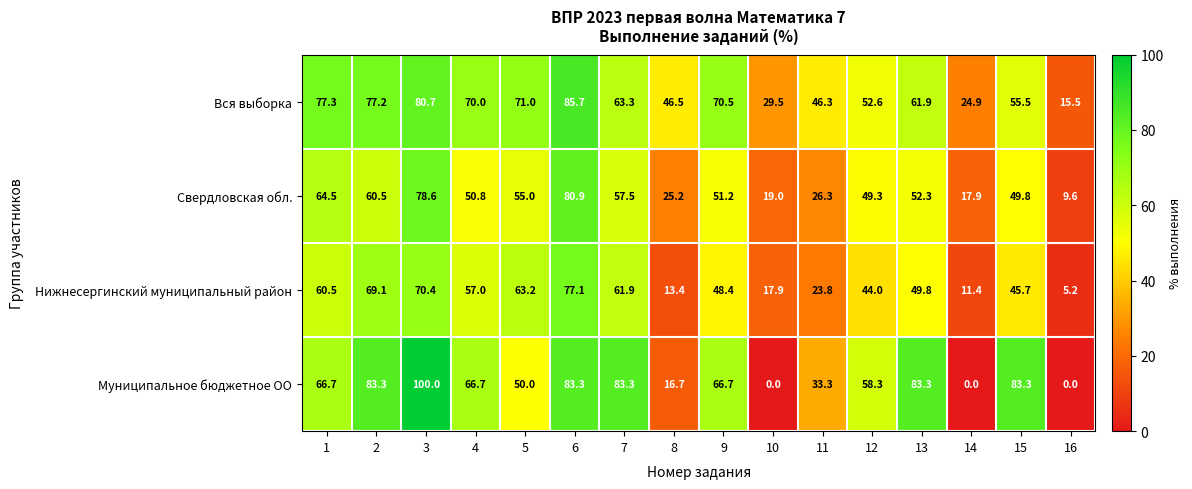

List the labels in order of Нижнесергинский муниципальный район value, largest first.

6, 3, 2, 5, 7, 1, 4, 13, 9, 15, 12, 11, 10, 8, 14, 16